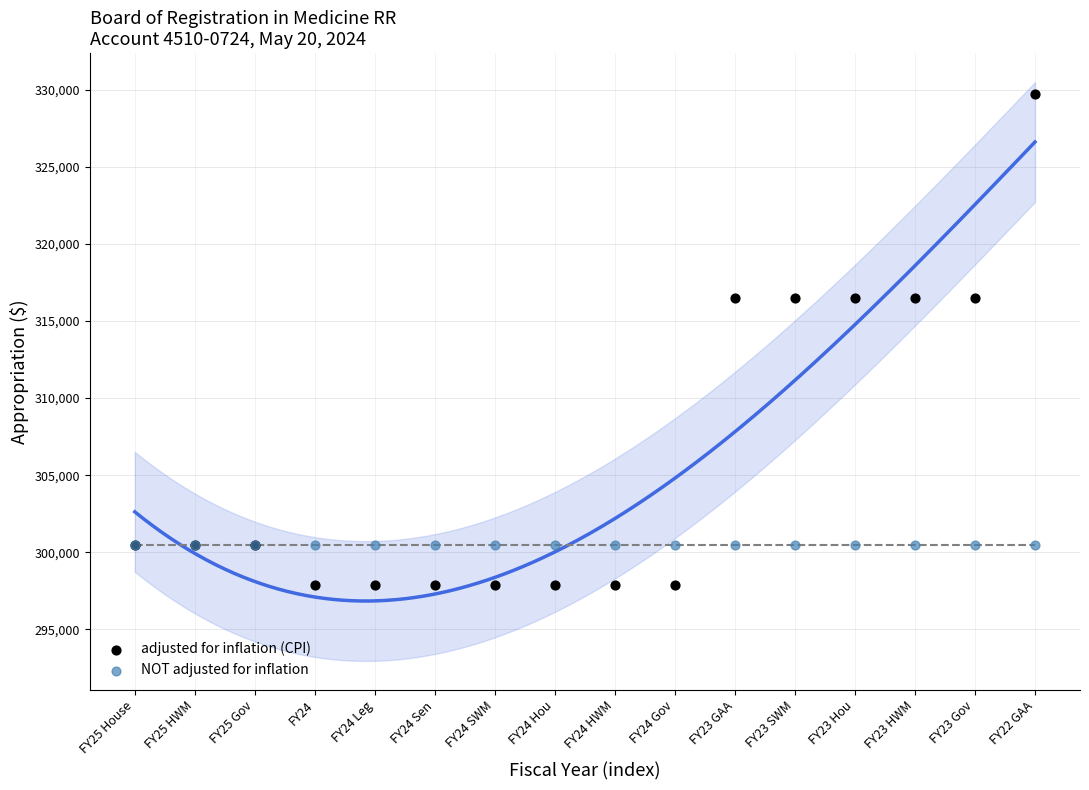

What are all the series names shown in the legend?

adjusted for inflation (CPI), NOT adjusted for inflation